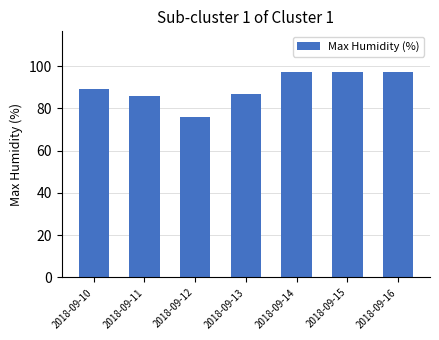

Approximately how many times larger is the value at 2018-09-16 compared to 2018-09-14?

1.0